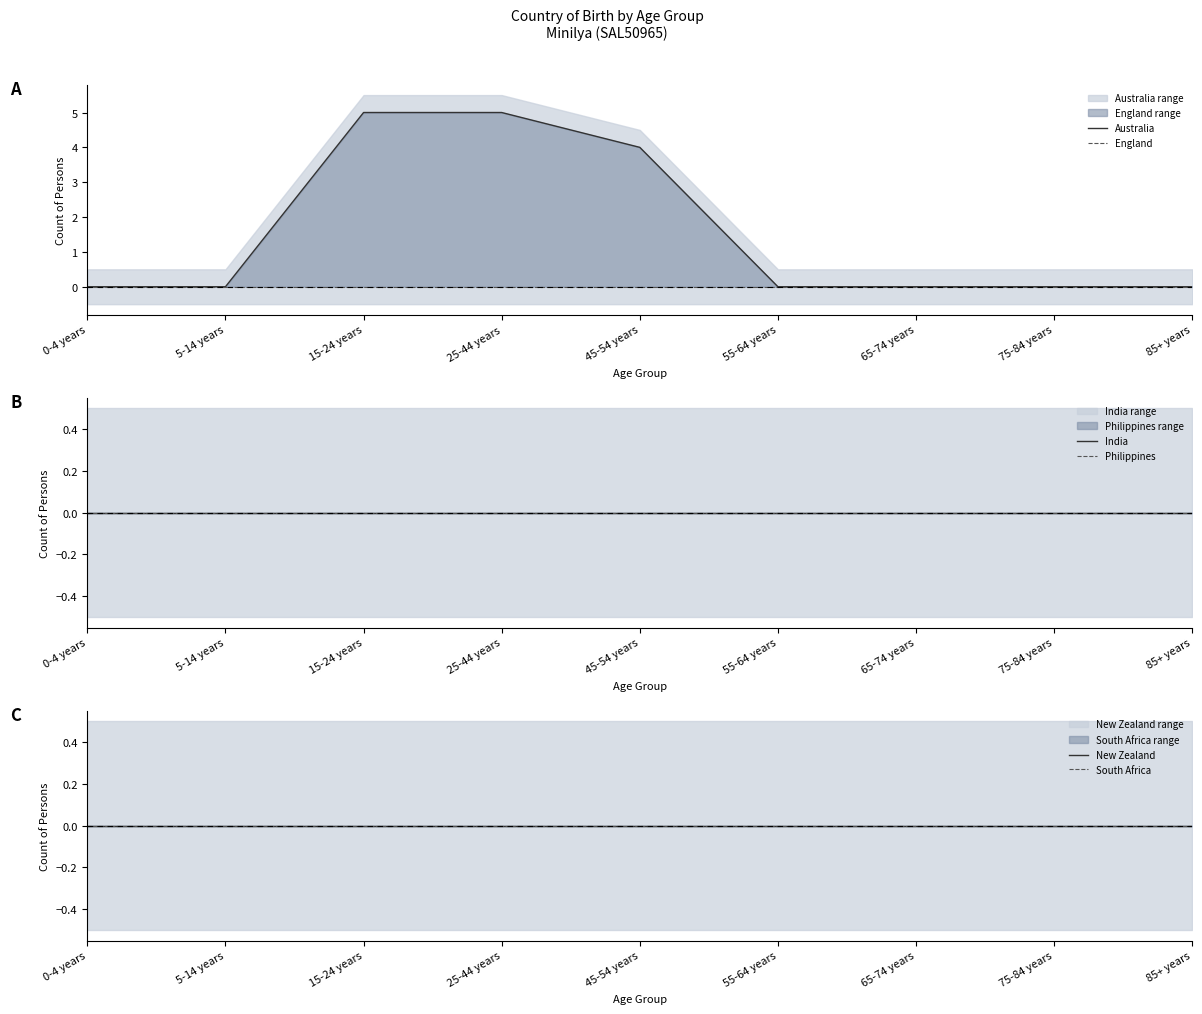

How many lines are shown in the chart?

6